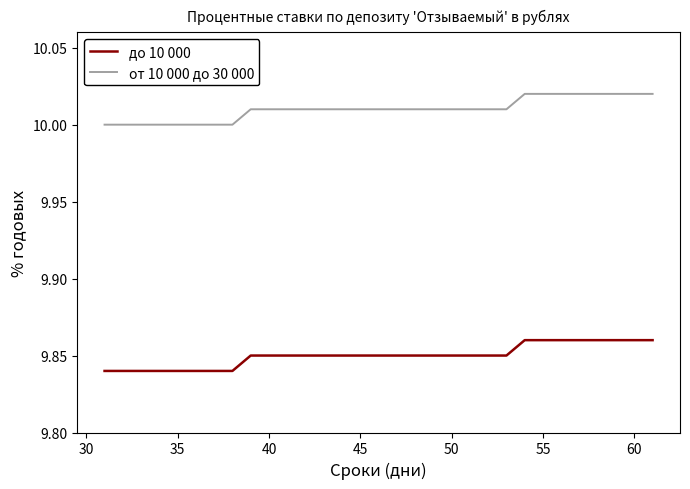

True or false: до 10 000 and от 10 000 до 30 000 cross at least once.

False